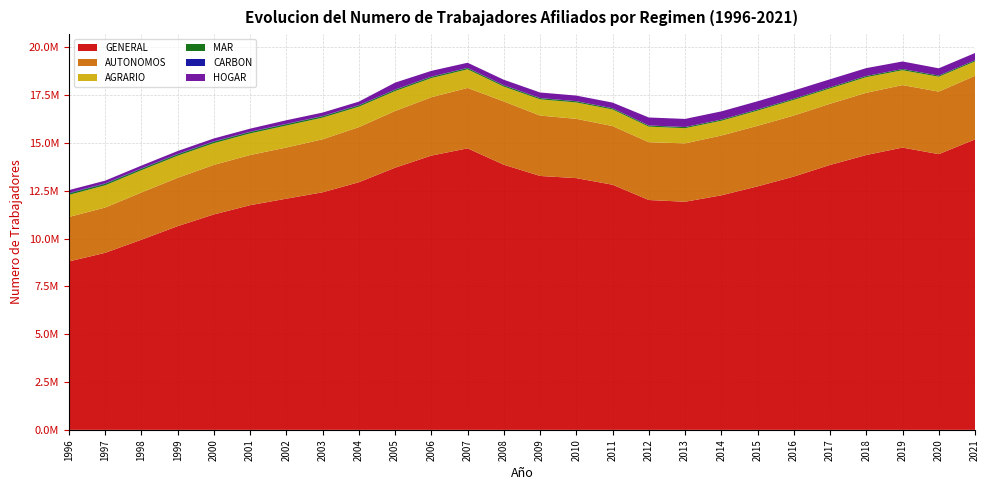

Reading left to right, list all the values displayed in this chart.

GENERAL: 1996=8805254	1997=9255280	1998=9940826	1999=10649671	2000=11263580	2001=11747040	2002=12087569	2003=12420983	2004=12947234	2005=13706569	2006=14338759	2007=14719806	2008=13862376	2009=13275386	2010=13161364	2011=12816948	2012=12017519	2013=11926982	2014=12262304	2015=12730510	2016=13242454	2017=13850570	2018=14370362	2019=14758870	2020=14415649	2021=15185343
AUTONOMOS: 1996=2326179	1997=2367454	1998=2470154	1999=2528340	2000=2591100	2001=2622593	2002=2674945	2003=2771318	2004=2880546	2005=2966184	2006=3052886	2007=3157930	2008=3309590	2009=3157046	2010=3100479	2011=3067499	2012=3022980	2013=3051795	2014=3126593	2015=3165812	2016=3191291	2017=3200314	2018=3253039	2019=3267428	2020=3269541	2021=3325252
AGRARIO: 1996=1154114	1997=1163546	1998=1164423	1999=1154489	2000=1135659	2001=1130389	2002=1149442	2003=1134078	2004=1068850	2005=1039935	2006=1001463	2007=974027	2008=775940	2009=849076	2010=858237	2011=867993	2012=813502	2013=794587	2014=772846	2015=795474	2016=819903	2017=799271	2018=818493	2019=777793	2020=778896	2021=752793
MAR: 1996=78857	1997=77136	1998=75219	1999=75448	2000=75715	2001=74936	2002=74123	2003=71238	2004=69902	2005=69051	2006=68017	2007=66632	2008=63974	2009=62273	2010=60097	2011=58782	2012=57709	2013=57415	2014=57236	2015=56036	2016=58781	2017=59579	2018=61080	2019=60586	2020=58155	2021=58849
CARBON: 1996=26949	1997=24759	1998=20255	1999=19009	2000=17201	2001=15627	2002=14133	2003=12625	2004=11195	2005=9689	2006=9000	2007=8210	2008=7706	2009=7181	2010=6248	2011=5654	2012=4654	2013=4348	2014=4000	2015=3583	2016=2703	2017=2409	2018=1910	2019=1276	2020=1129	2021=1005
HOGAR: 1996=143308	1997=141257	1998=145417	1999=151369	2000=152963	2001=158167	2002=188178	2003=179319	2004=184193	2005=364754	2006=300134	2007=269150	2008=286027	2009=289056	2010=291670	2011=294916	2012=416124	2013=422915	2014=428905	2015=429175	2016=426765	2017=418964	2018=409679	2019=395683	2020=381482	2021=380570